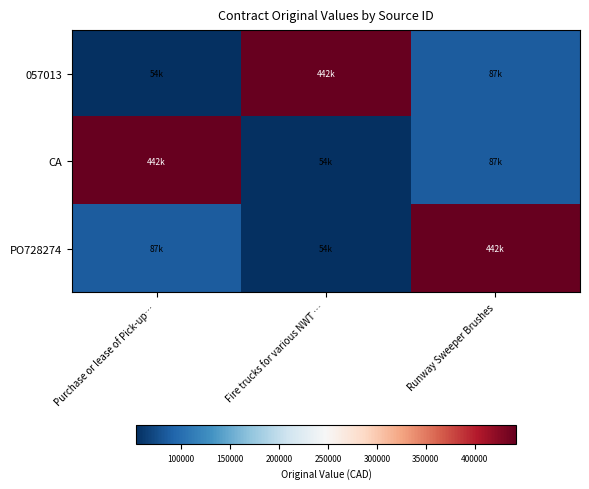

Reading right to left, list all the values displayed in this chart.

057013: Runway Sweeper Brushes=86621.0	Fire trucks for various NWT …=442362.0	Purchase or lease of Pick-up…=53625.4
CA: Runway Sweeper Brushes=86621.0	Fire trucks for various NWT …=53625.4	Purchase or lease of Pick-up…=442362.0
PO728274: Runway Sweeper Brushes=442362.0	Fire trucks for various NWT …=53625.4	Purchase or lease of Pick-up…=86621.0